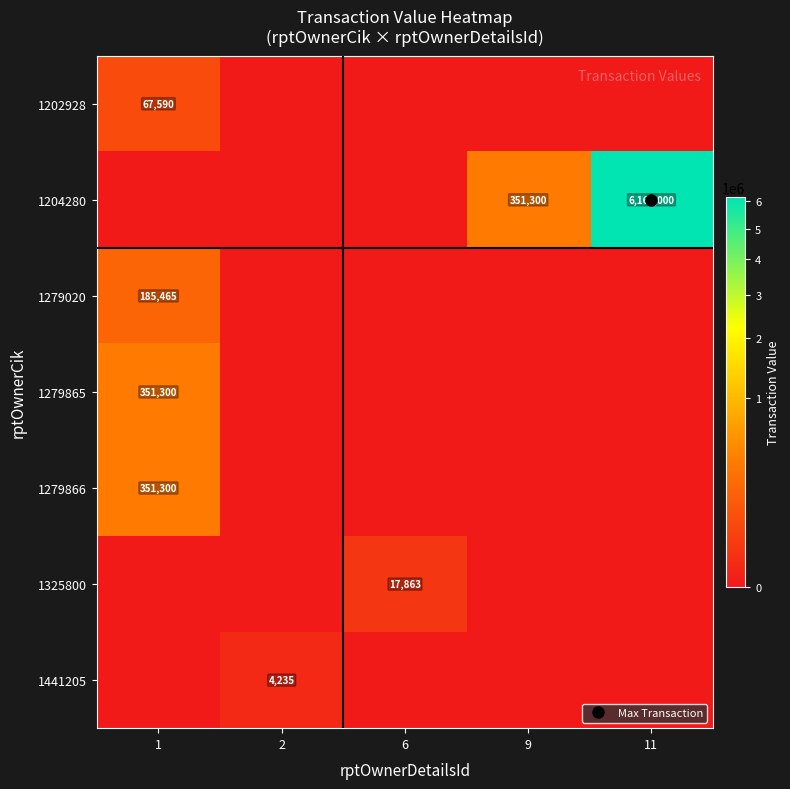

How many distinct data groups are displayed?

7